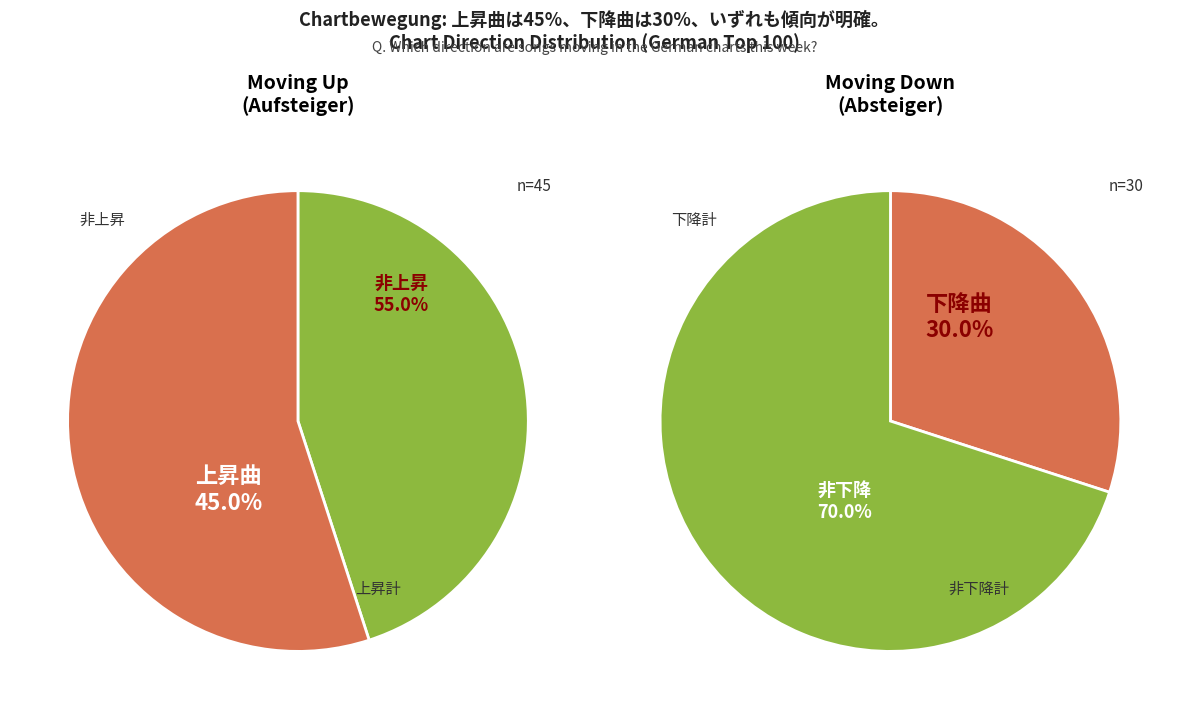

What percentage is the down slice, to the nearest percent?

30%